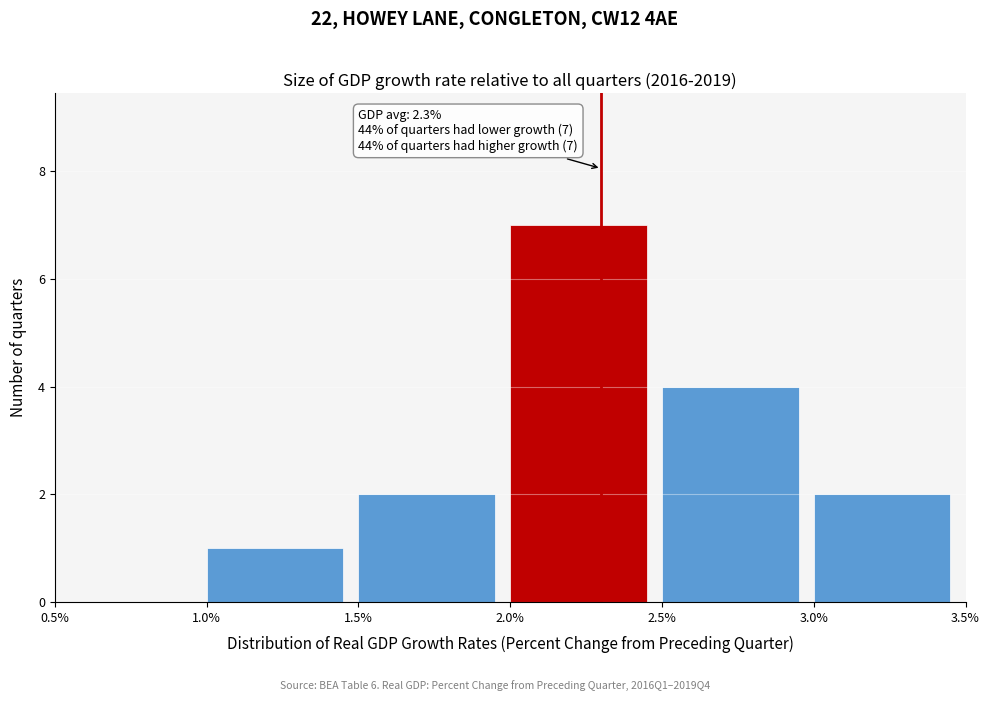

Which range on the x-axis has the tallest bar?

2.0% to 2.5%